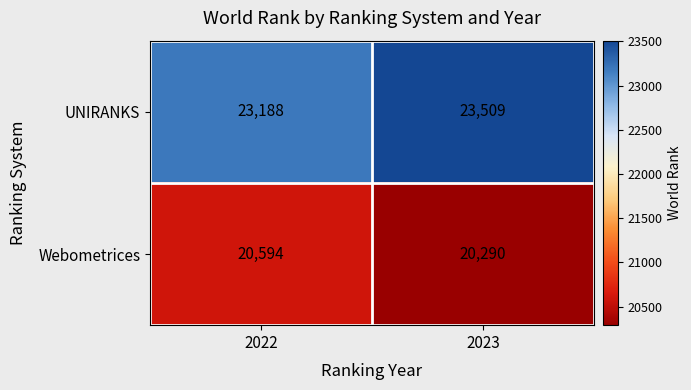

What is the difference between the maximum and minimum values in the UNIRANKS series?

321